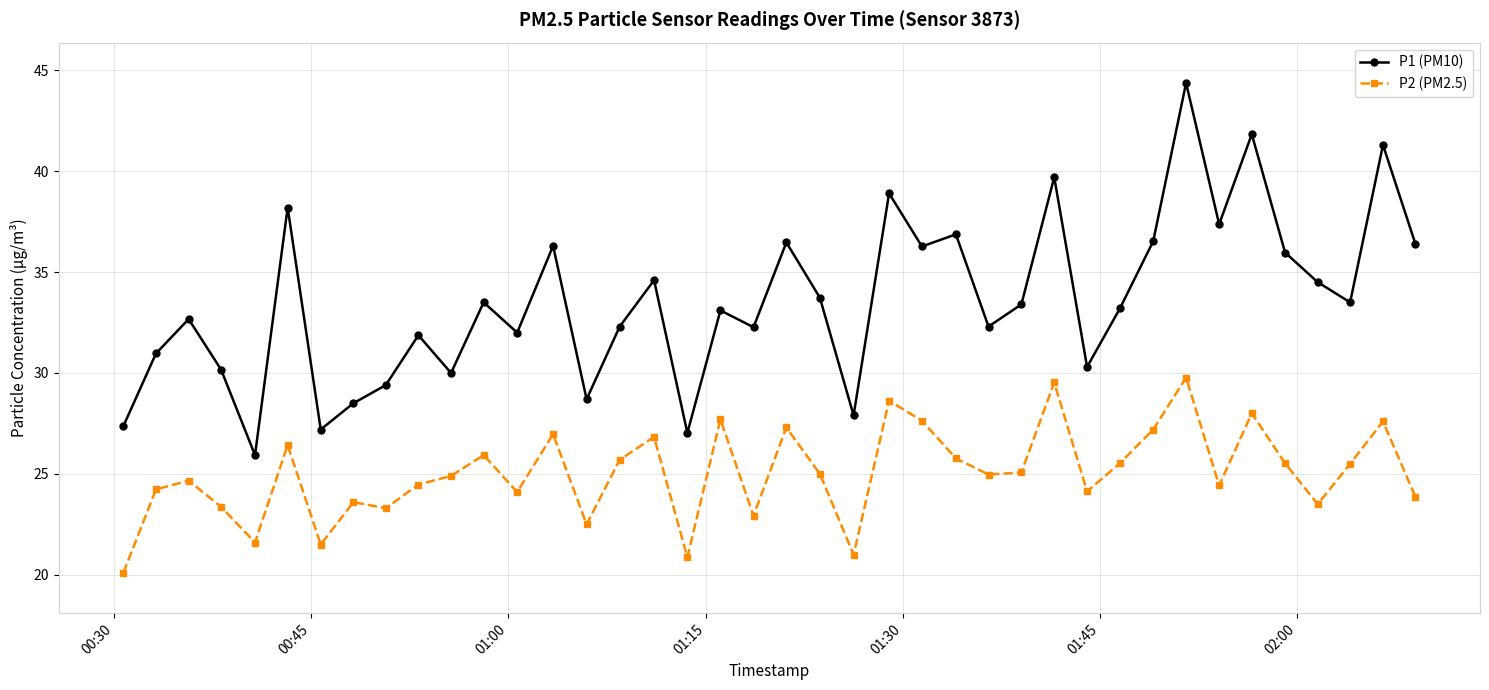

How many interior local peaks does the P1 (PM10) series have?

14